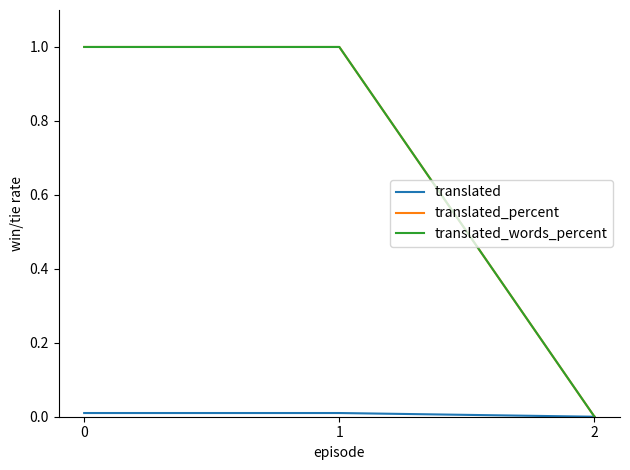

At 1, list the series in order from smallest to largest.

translated, translated_percent, translated_words_percent